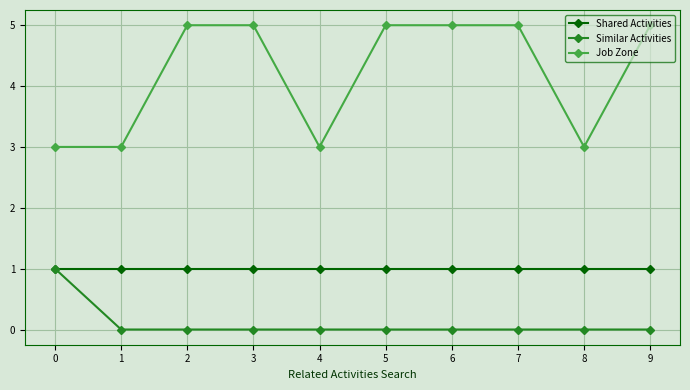

What are all the series names shown in the legend?

Shared Activities, Similar Activities, Job Zone